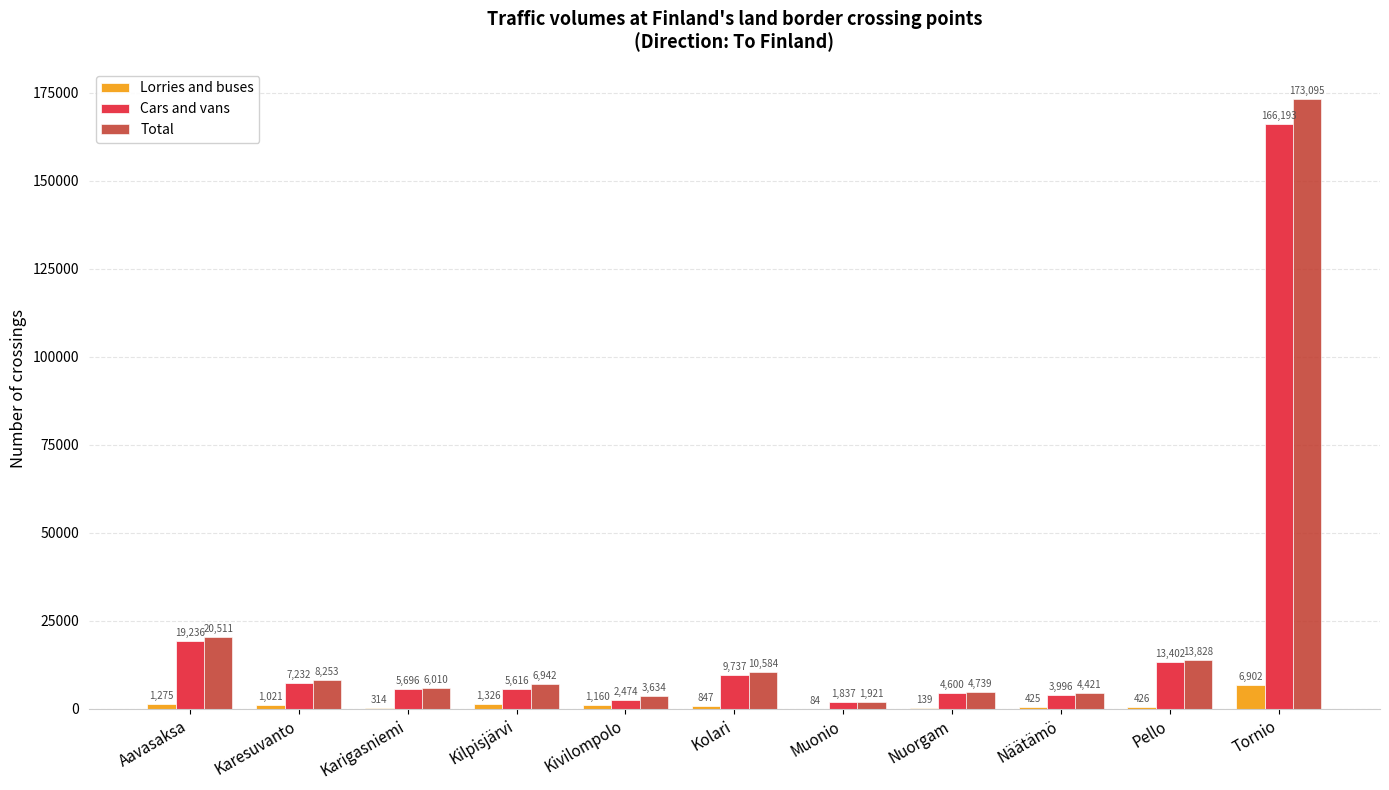

What is the sum of all Total values?

253938